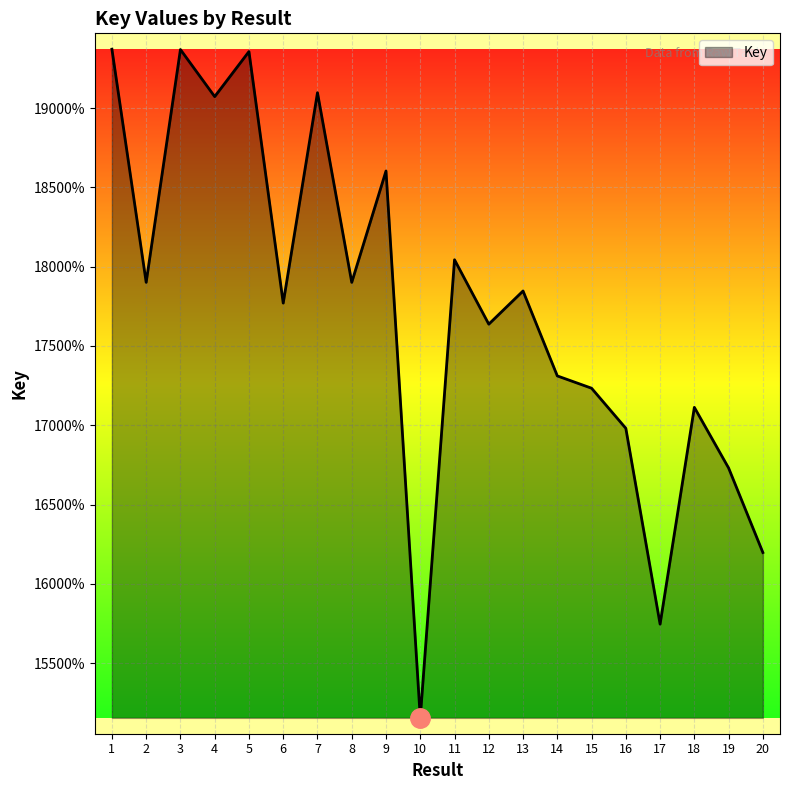

Does the chart have visible grid lines?

Yes